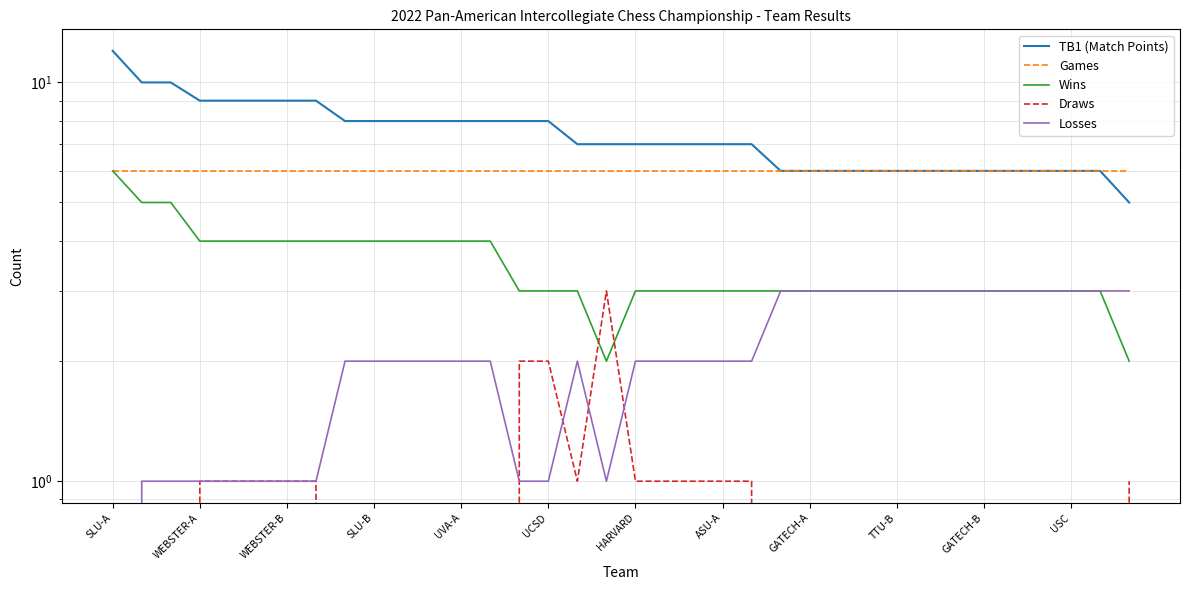

How many Wins values are between 3 and 4?

31